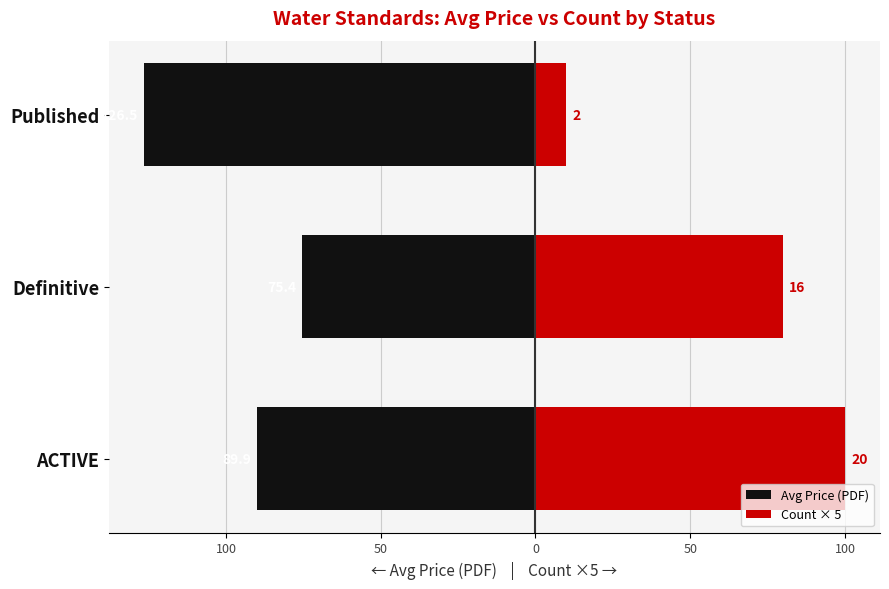

Rank the series by their average value, from lowest to highest.

Avg Price (PDF), Count × 5